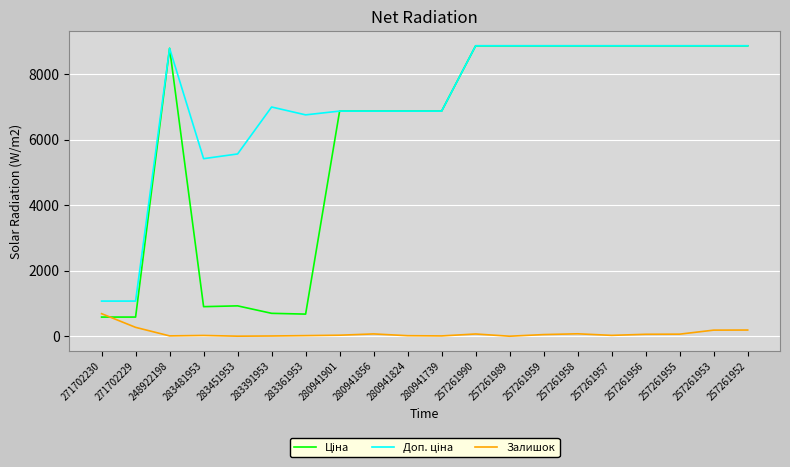

What is the highest value of the Залишок series?

690.0